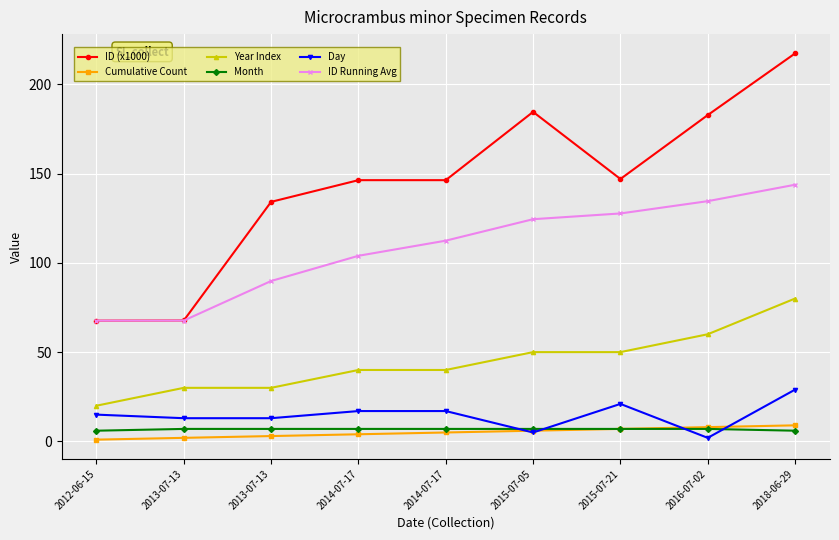

Does the chart have visible grid lines?

Yes